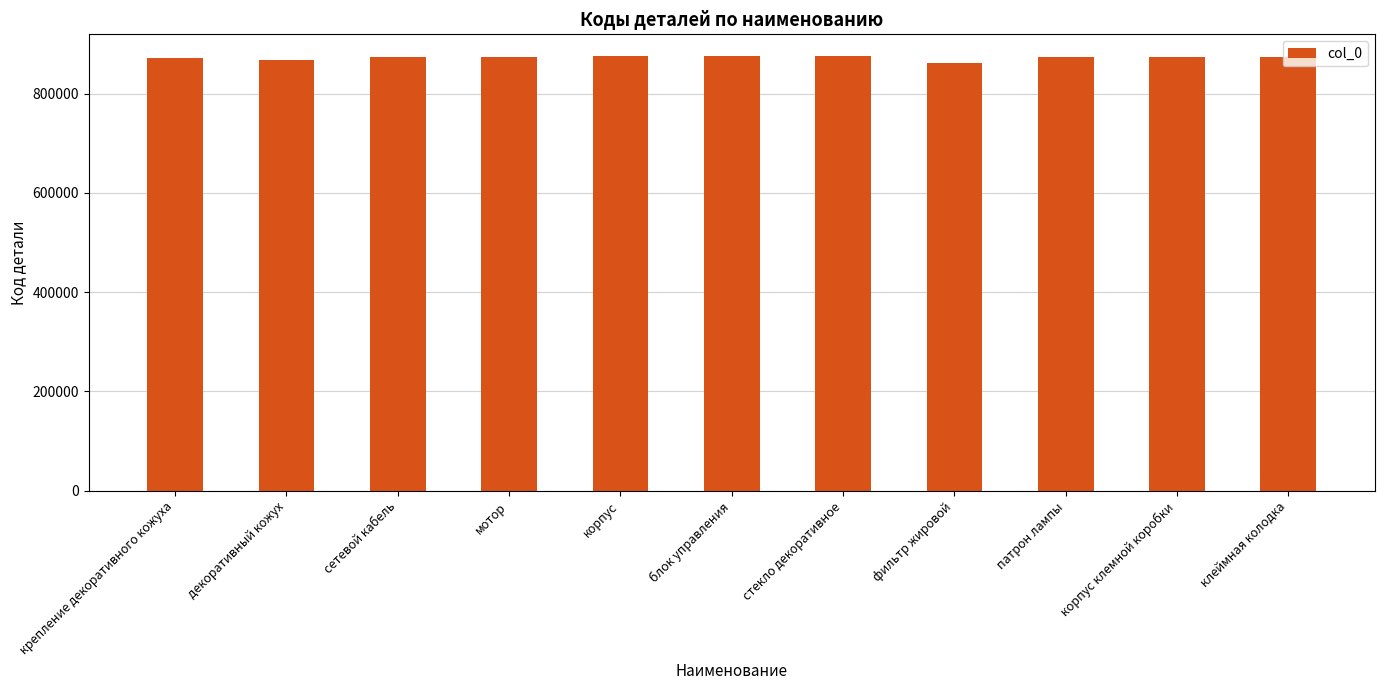

Approximately how many times larger is the value at блок управления compared to клеймная колодка?

1.0